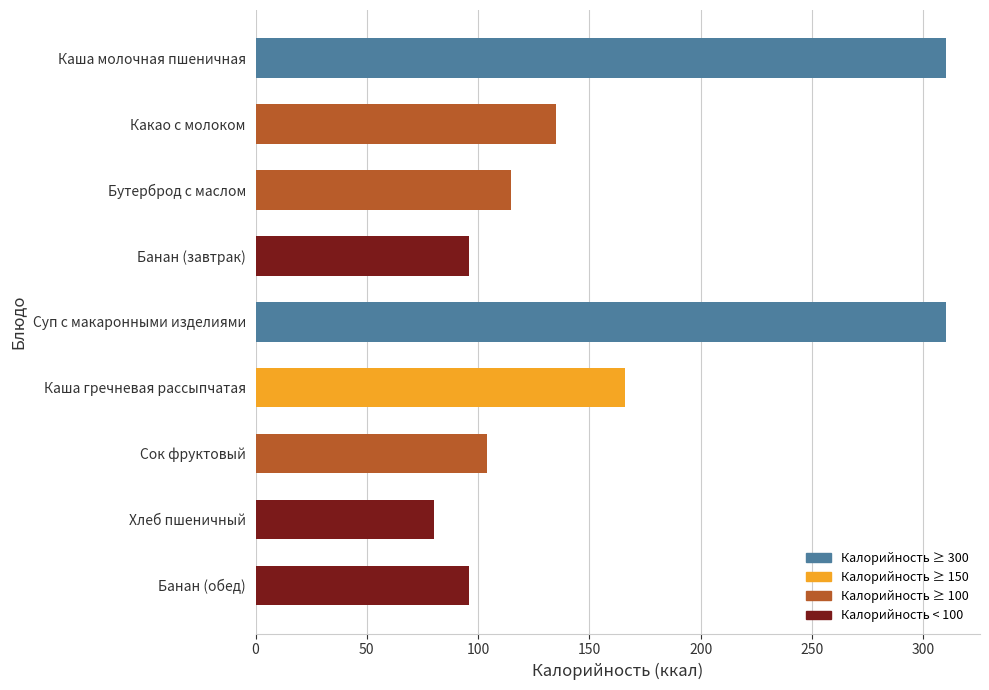

What is the label of the 9th bar from the top?

Банан (обед)